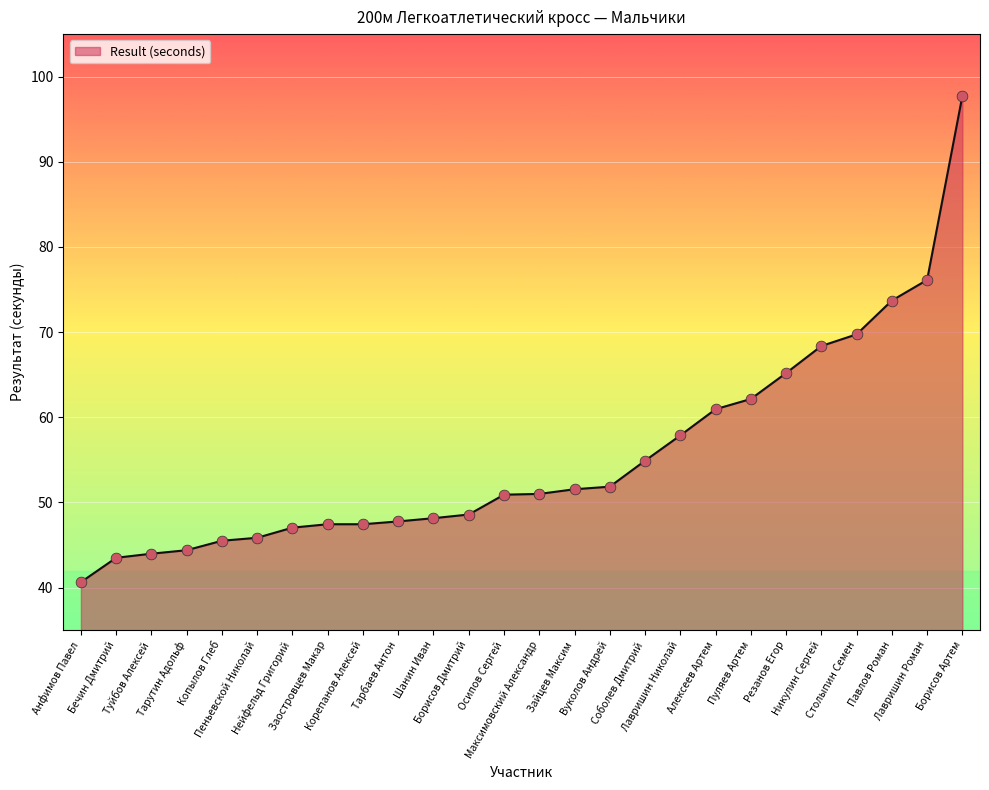

Approximately how many times larger is the value at Тарутин Адольф compared to Борисов Дмитрий?

0.9